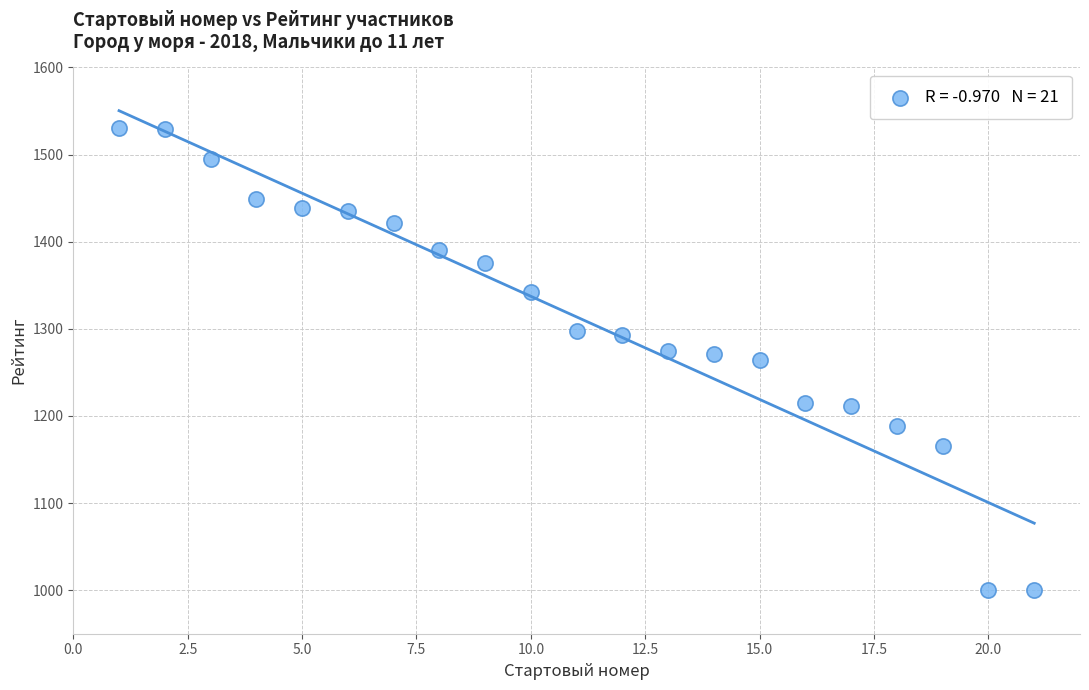

What is the range of X values (max minus min)?

20